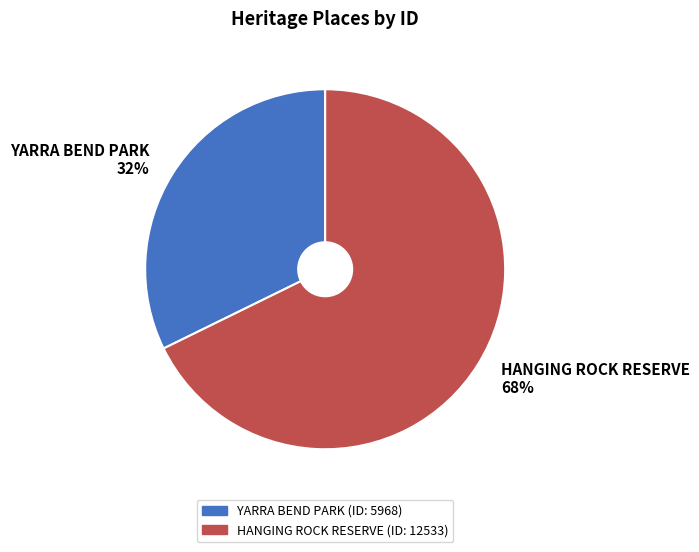

True or false: YARRA BEND PARK accounts for 47% of the total.

False